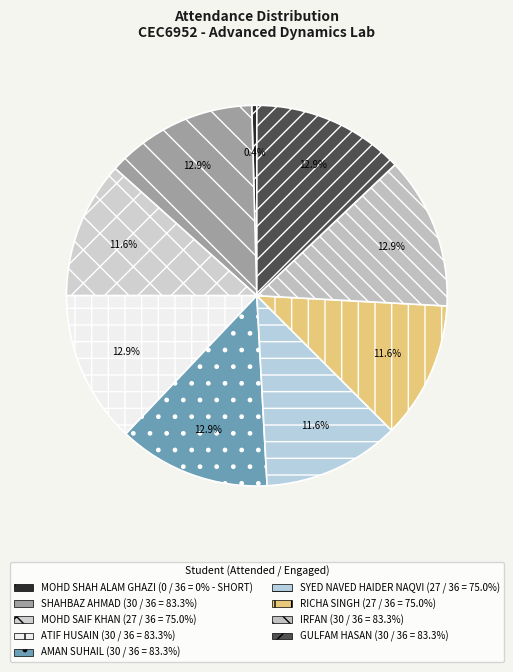

To the nearest percent, what portion does SHAHBAZ AHMAD represent?

13%